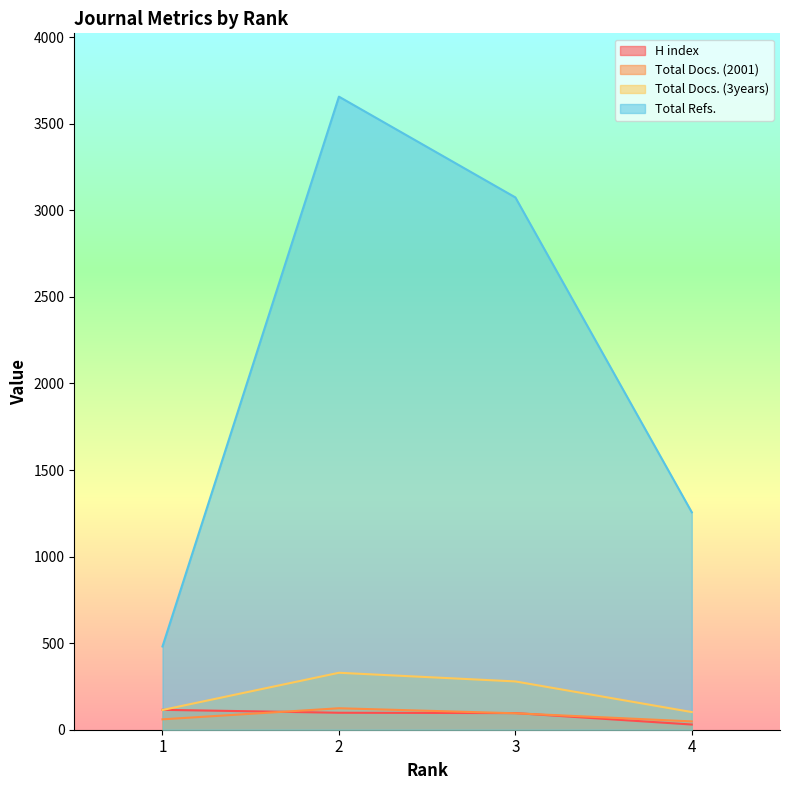

Reading right to left, transcribe all the data shown in this chart.

H index: 30	96	98	115
Total Docs. (2001): 48	95	124	60
Total Docs. (3years): 102	279	329	114
Total Refs.: 1256	3075	3657	481